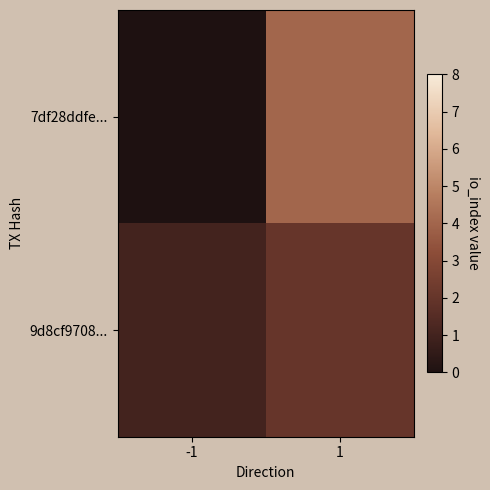

What is the spread (max minus min) of values at 1?

2